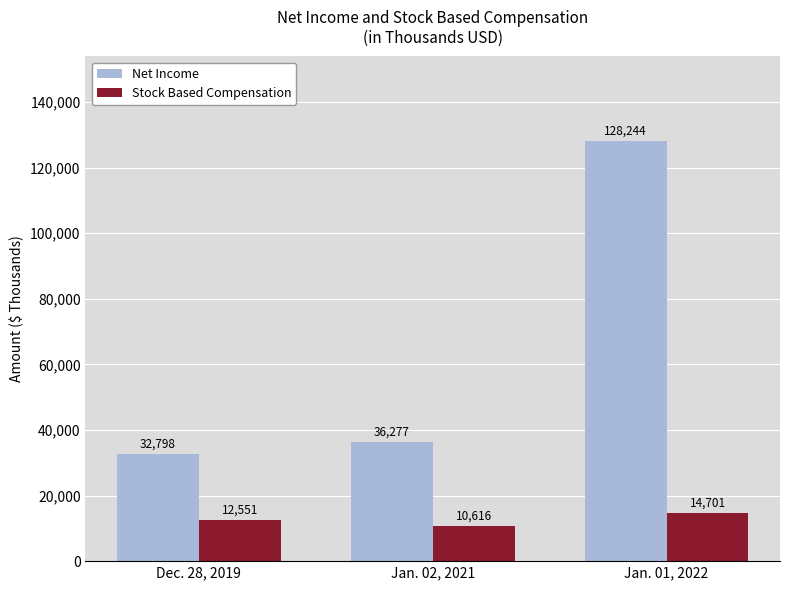

What is the average value of the Stock Based Compensation series?

12623